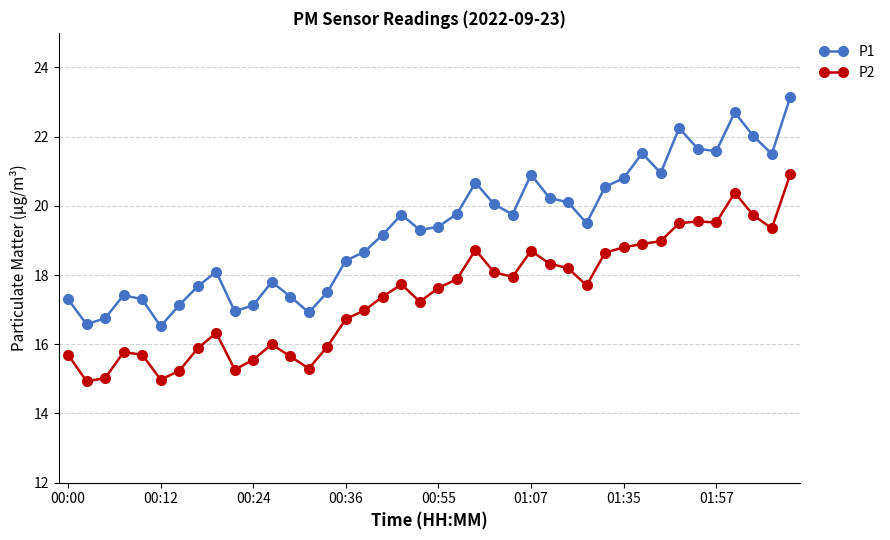

List the series in order of their overall mean, highest first.

P1, P2